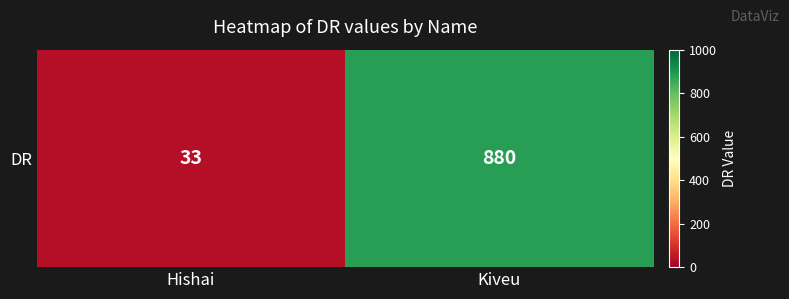

Is it true that the value at Kiveu is 880?

True